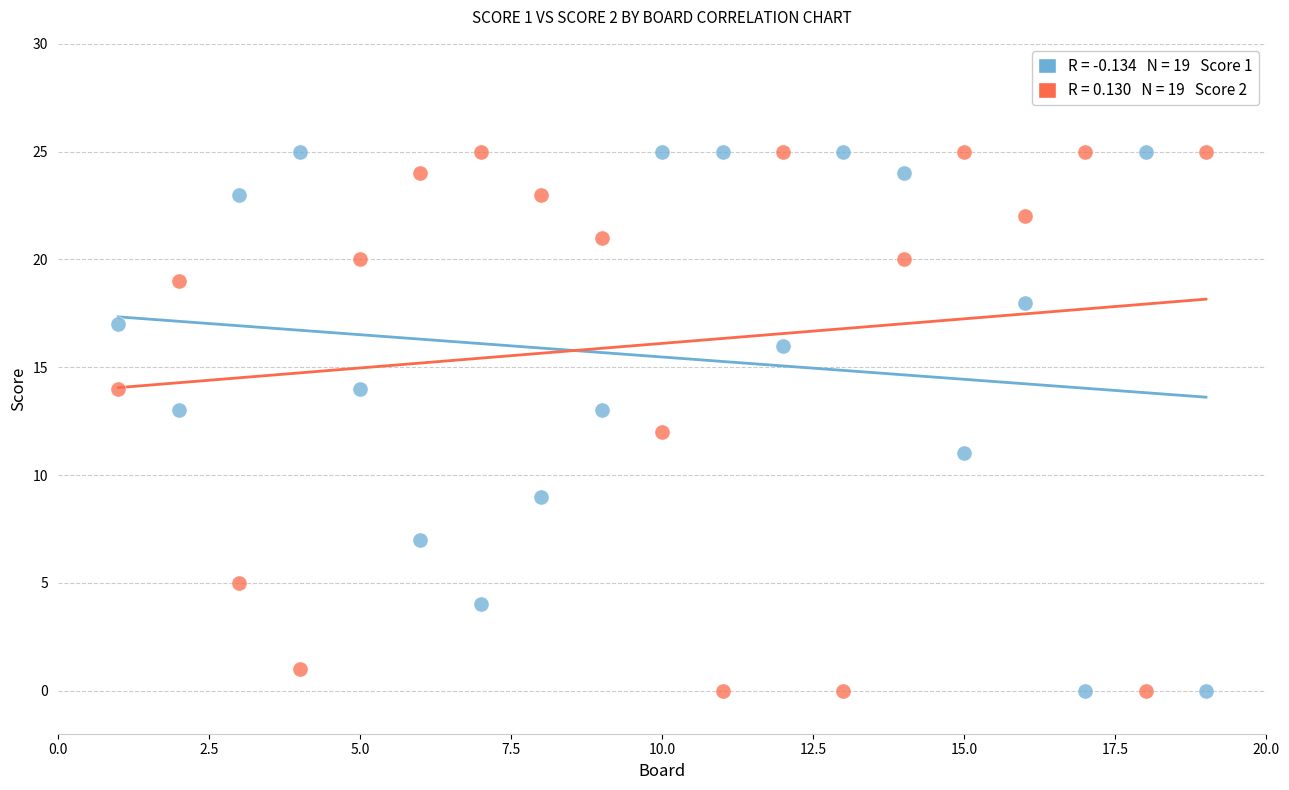

Count the number of points in this scatter plot.

38